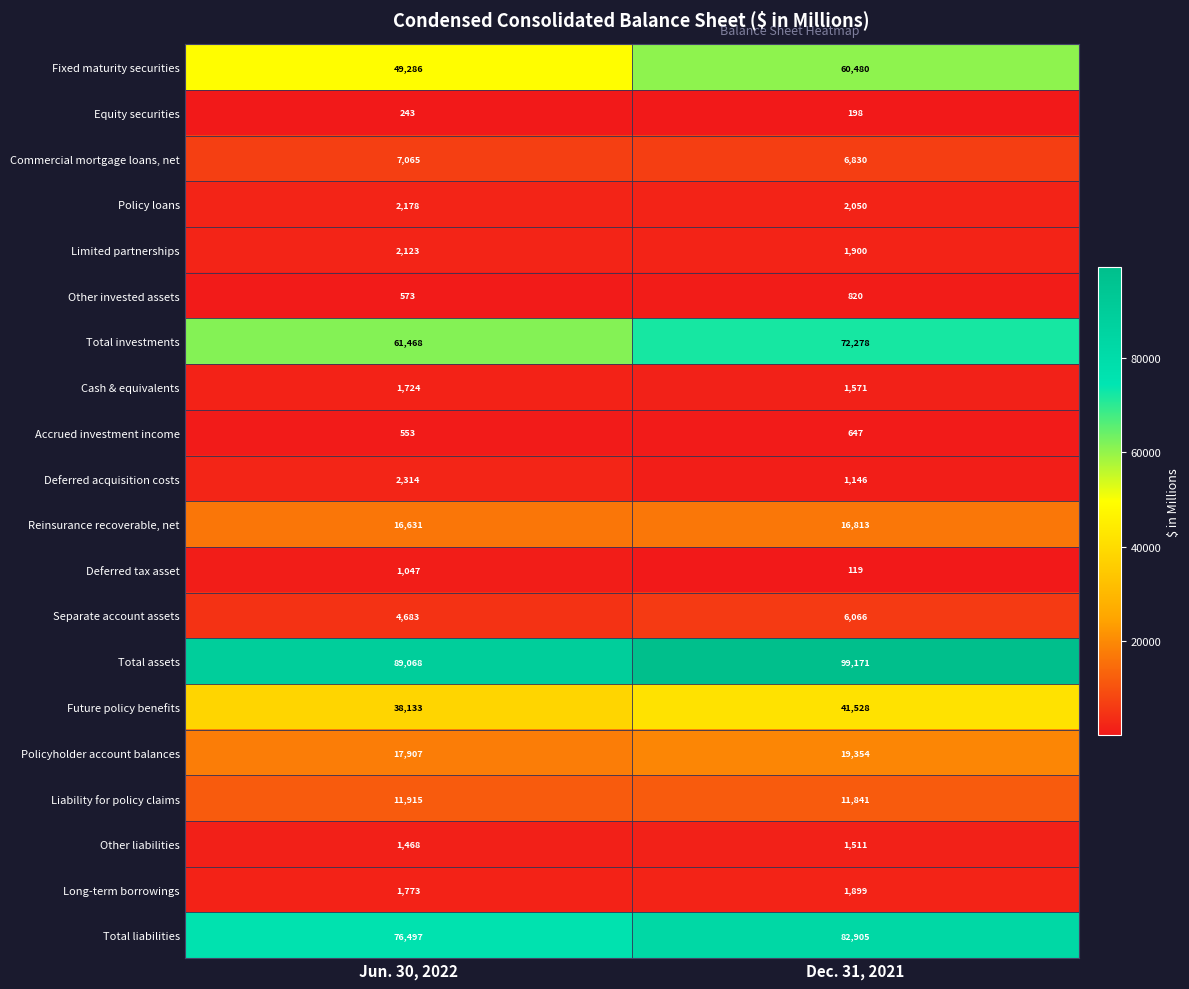

The Equity securities series shows 61 at Jun. 30, 2022. True or false?

False